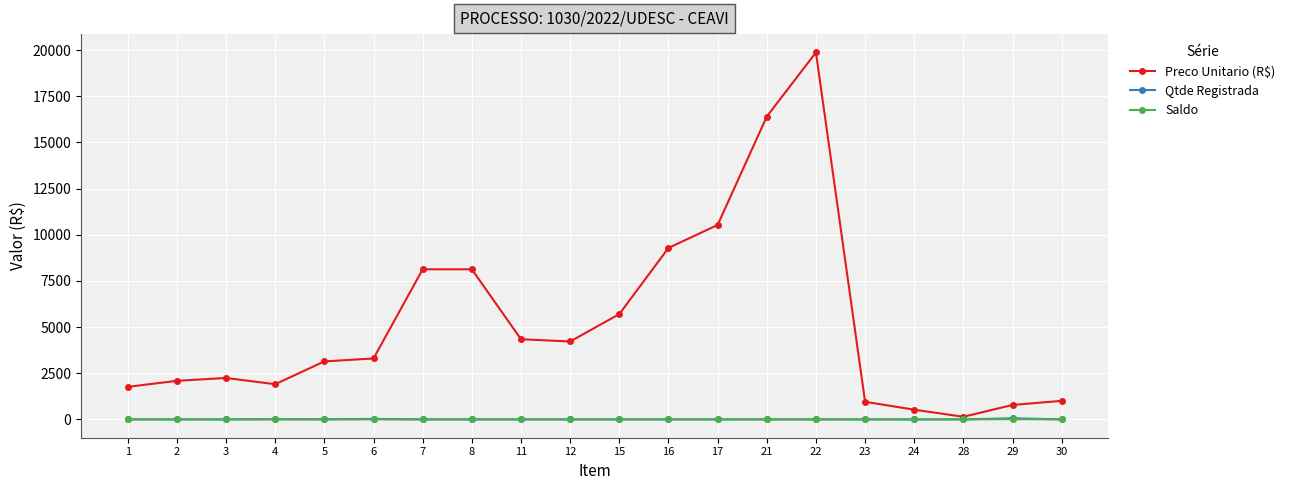

Is this an area chart (filled region under the line)?

No